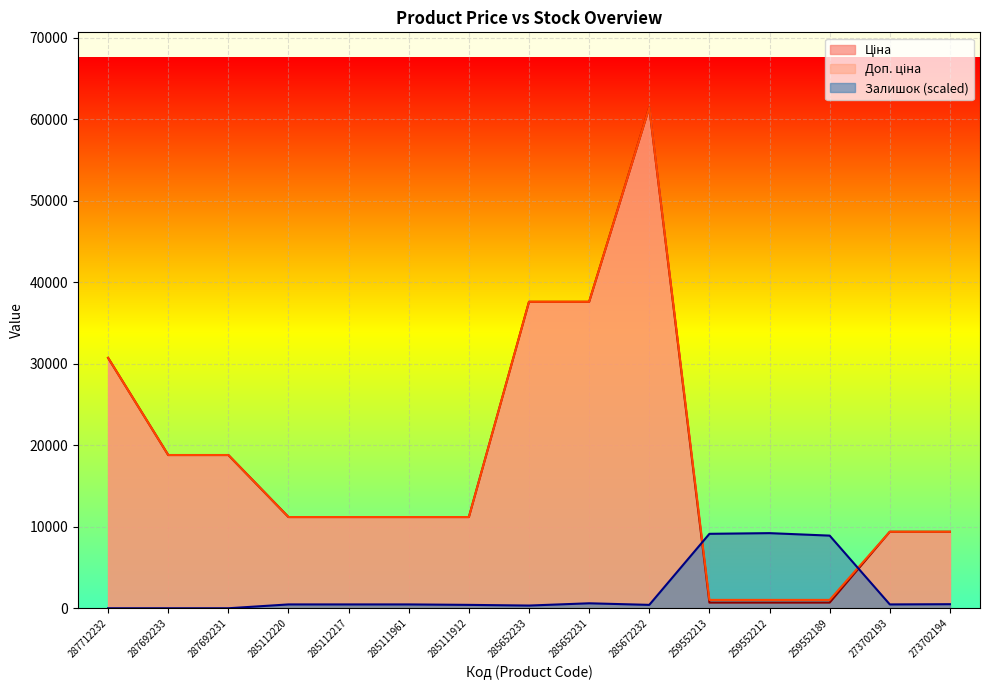

At which label does Ціна first exceed 11188?

287712232